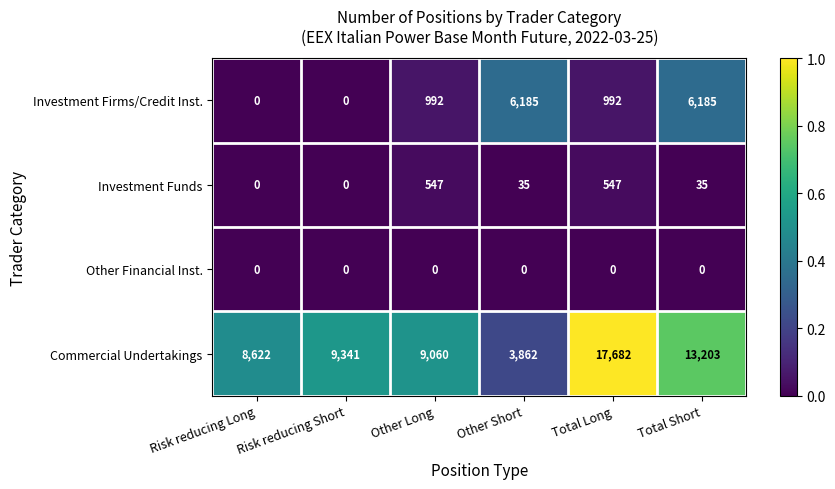

Is it true that Commercial Undertakings equals 6212 at Other Short?

False